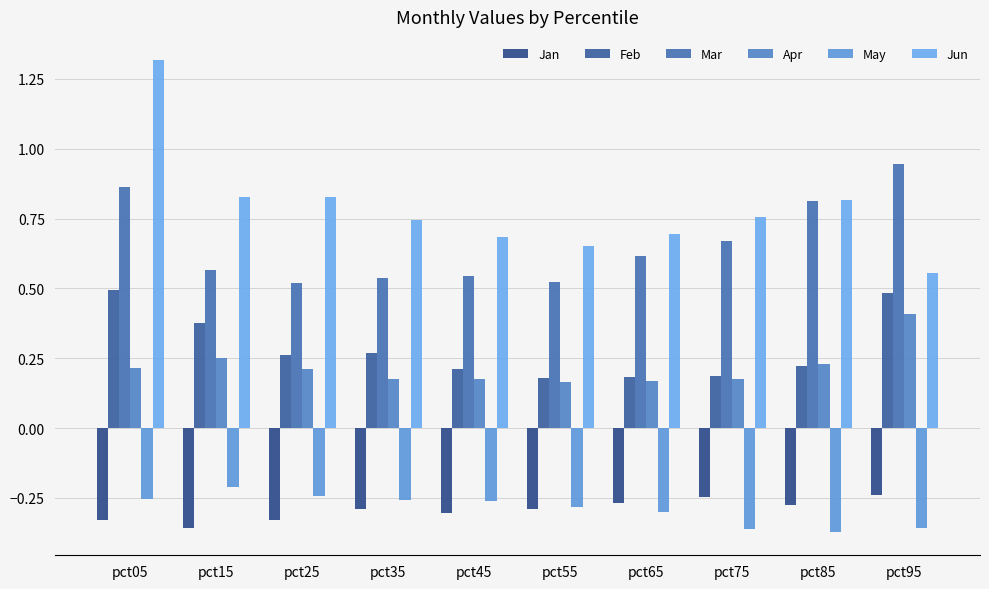

Which series has the widest spread of values?

Jun